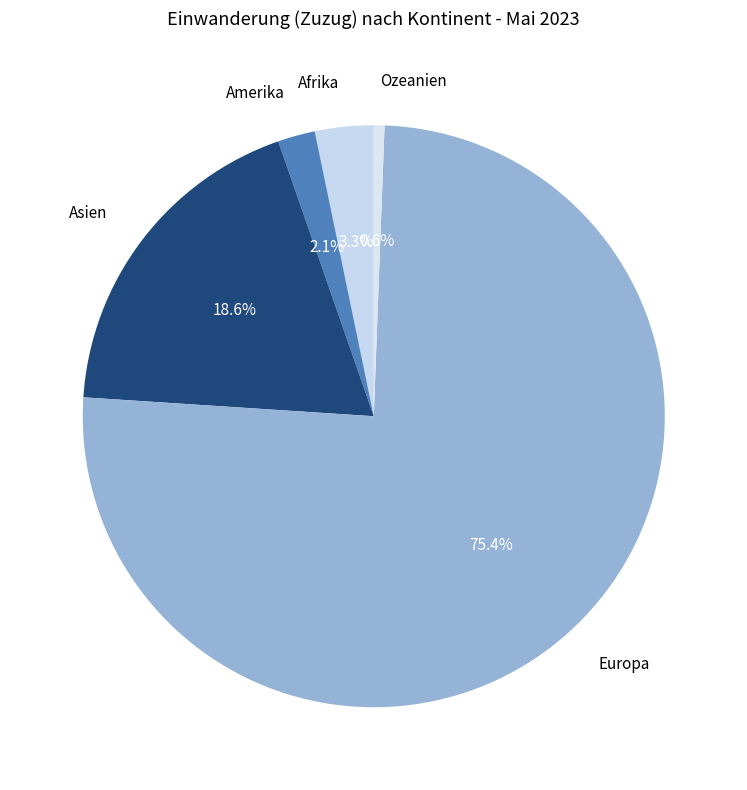

How many segments does this pie chart have?

5